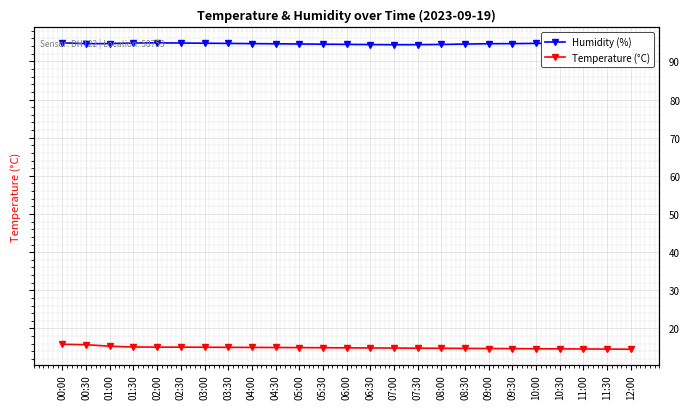

The value of Temperature (°C) at 03:30 is 15.1. True or false?

True